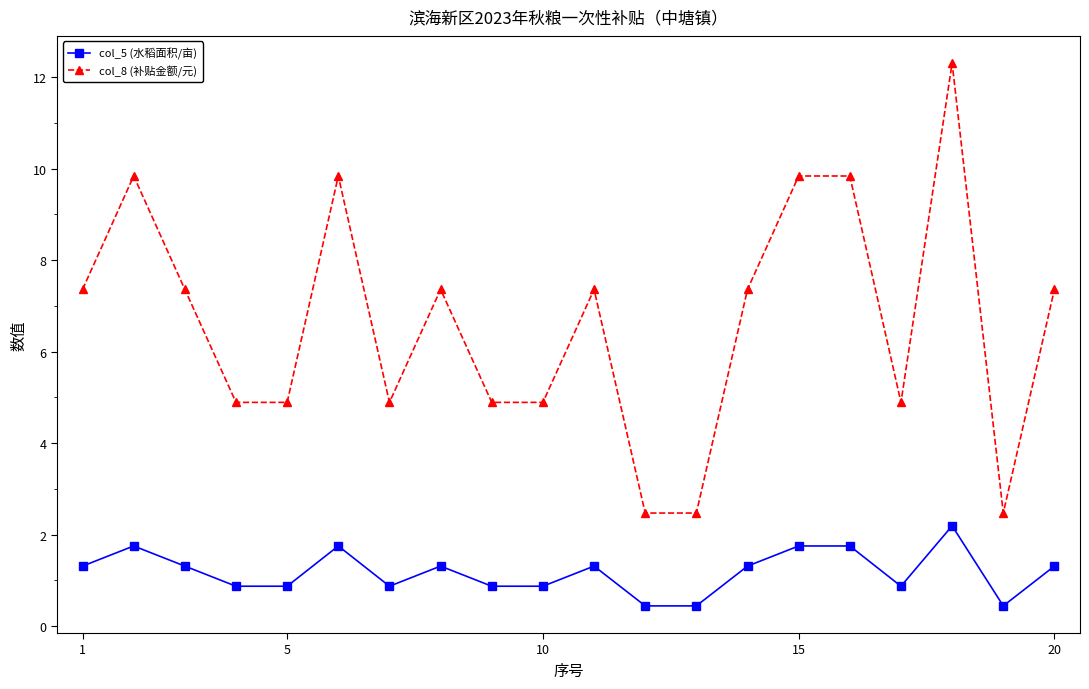

What is the average value of the col_8 (补贴金额/元) series?

6.6